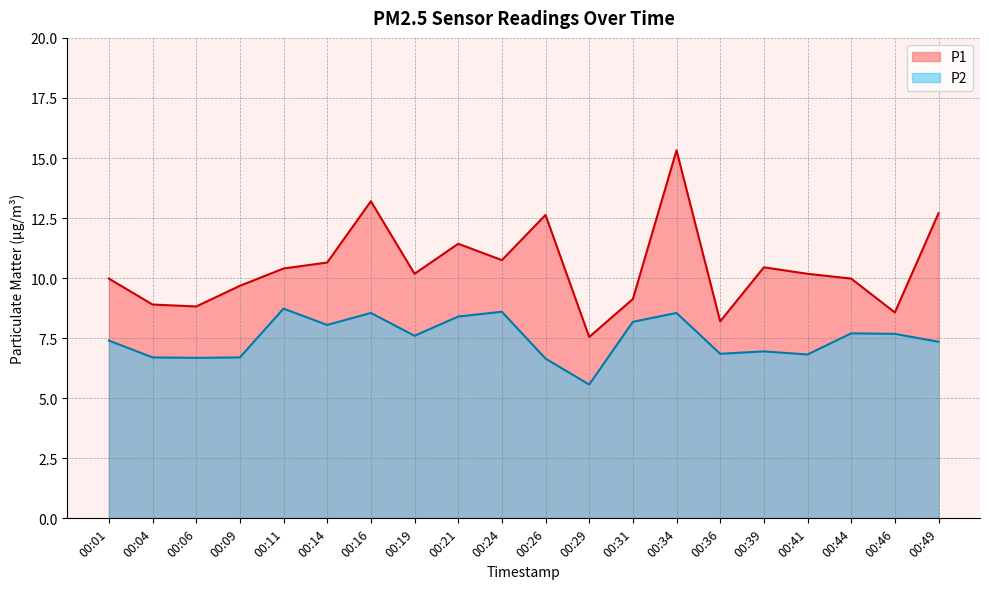

Which label corresponds to the largest value in the chart?

00:34